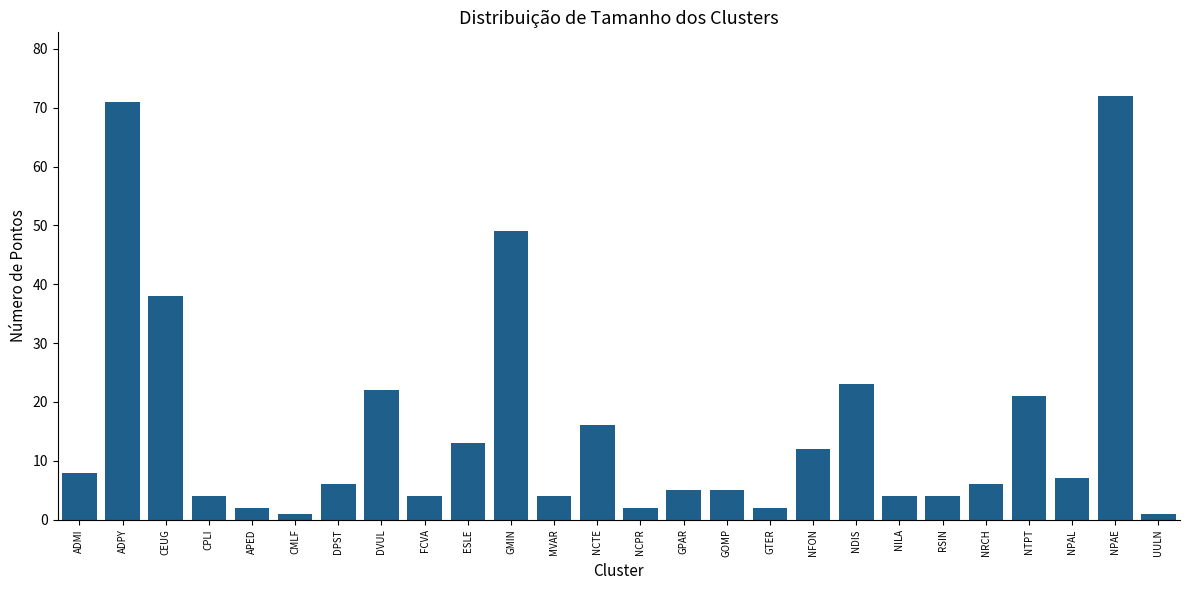

What is the sum of the values at ESLE and UULN?

14